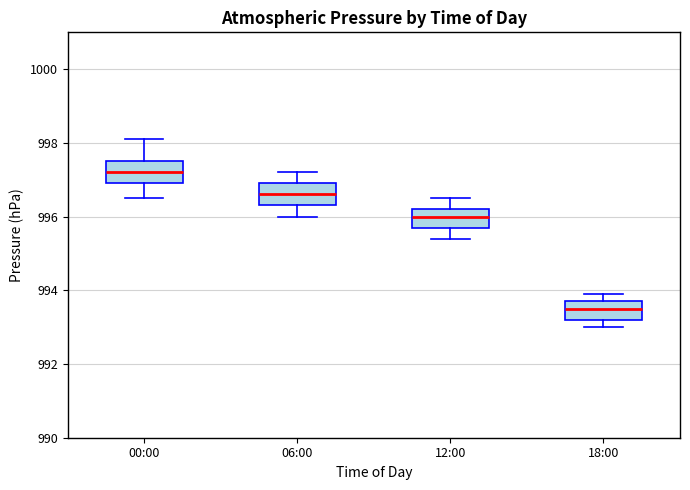

Which box has the lowest median line?

18:00